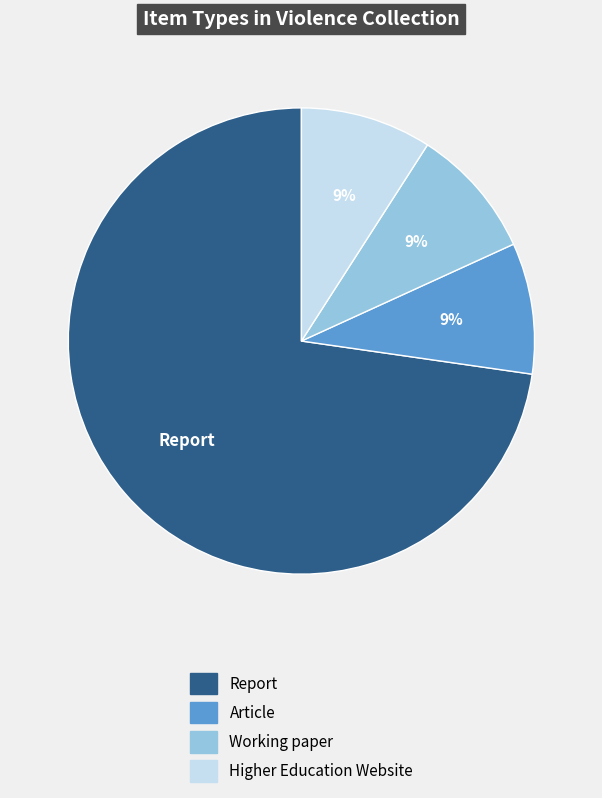

Is there any slice that represents more than half of the pie?

Yes